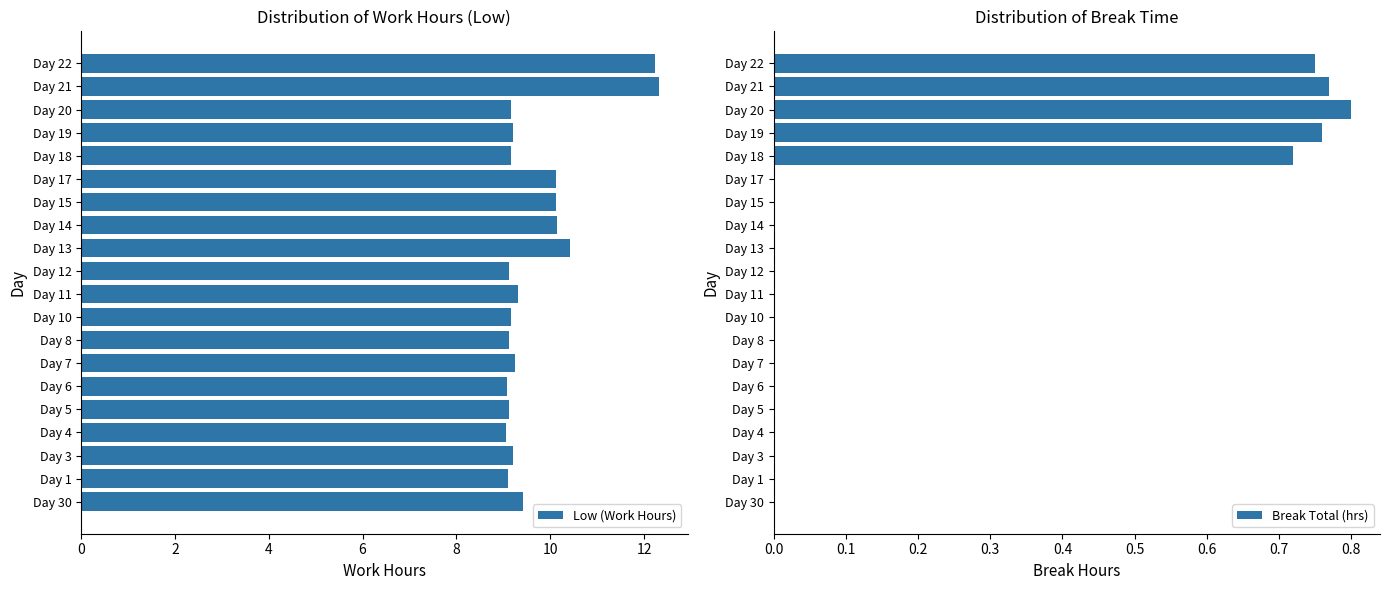

Which category has the highest value in the Break Total (hrs) series?

Day 20